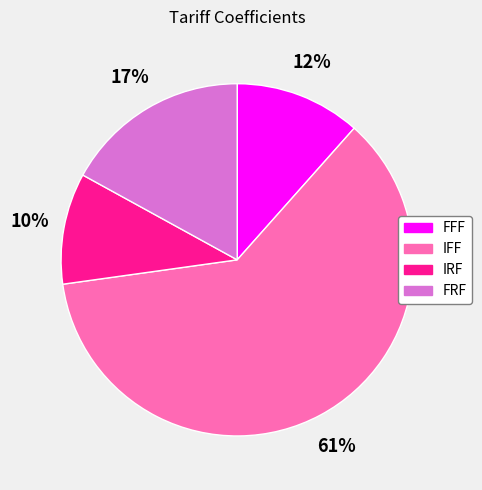

To the nearest percent, what is the difference between the largest and smallest slice percentages?

51%